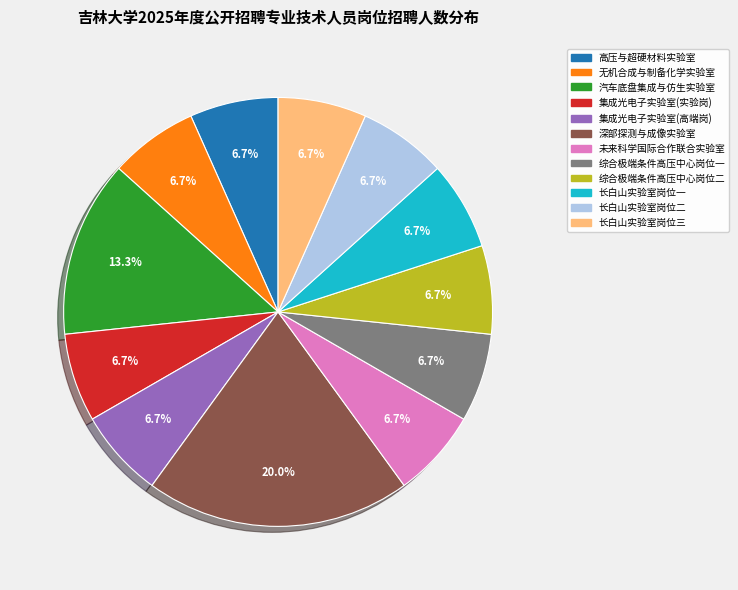

Which category has the biggest portion of the pie?

深部探测与成像实验室